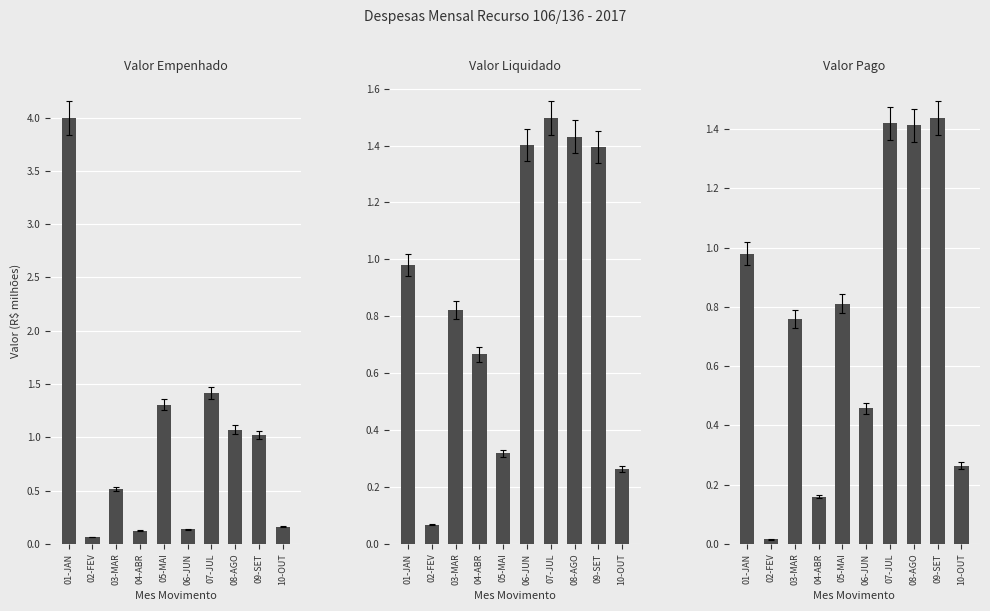

Which series has the largest total across all categories?

Valor Empenhado